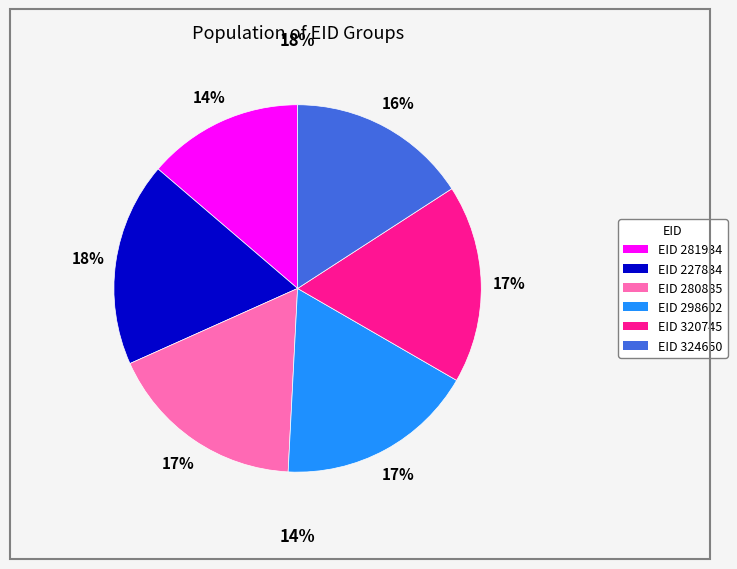

To the nearest percent, what percentage of the pie is 298602?

17%